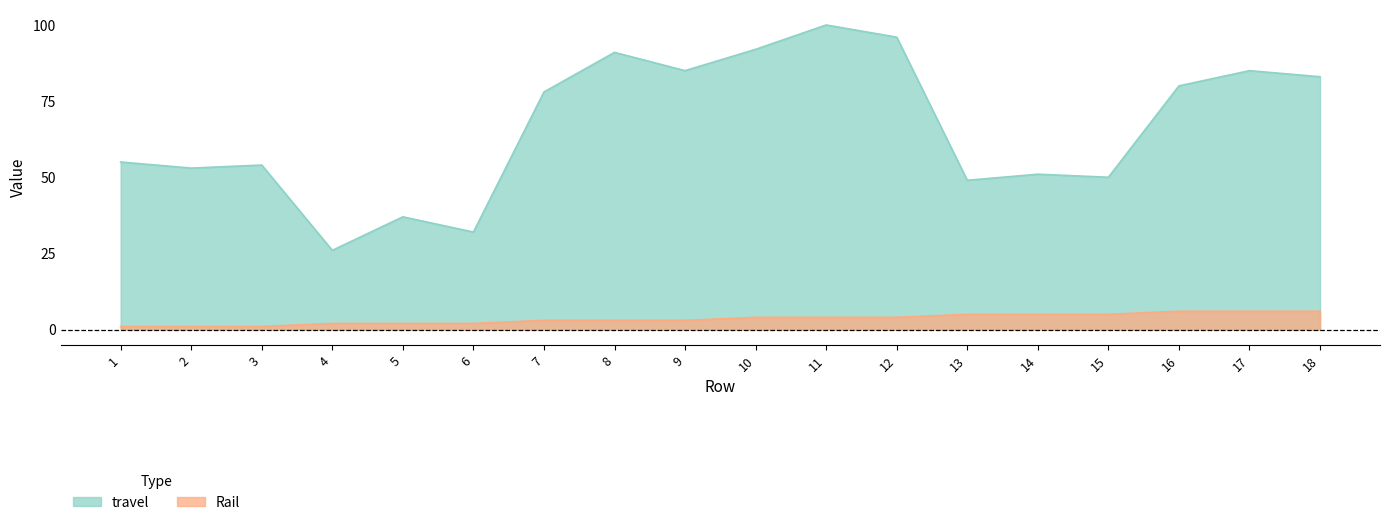

At which category does the chart reach its minimum across all series?

1